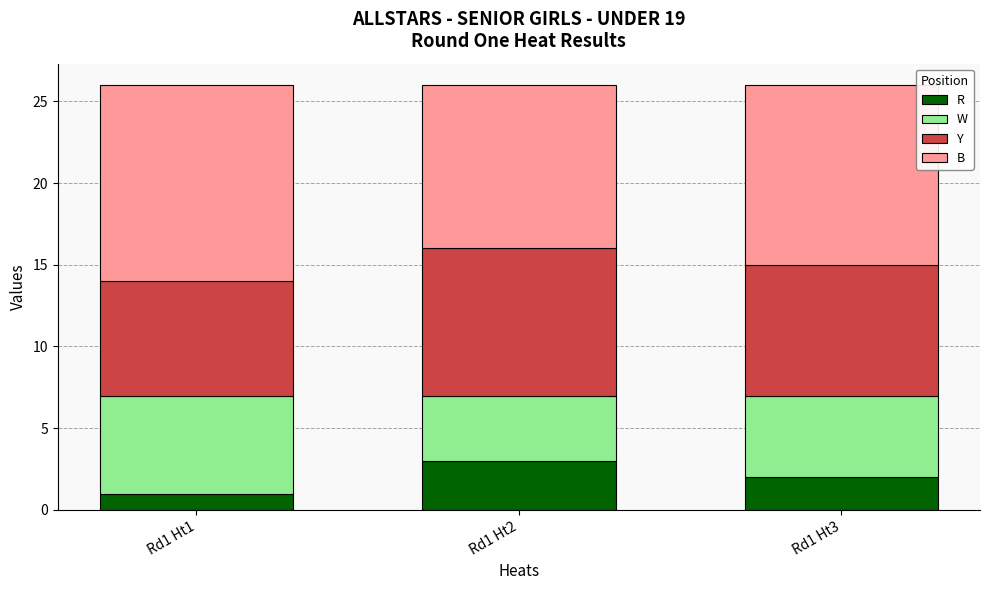

Rank the series by their average value, from highest to lowest.

B, Y, W, R